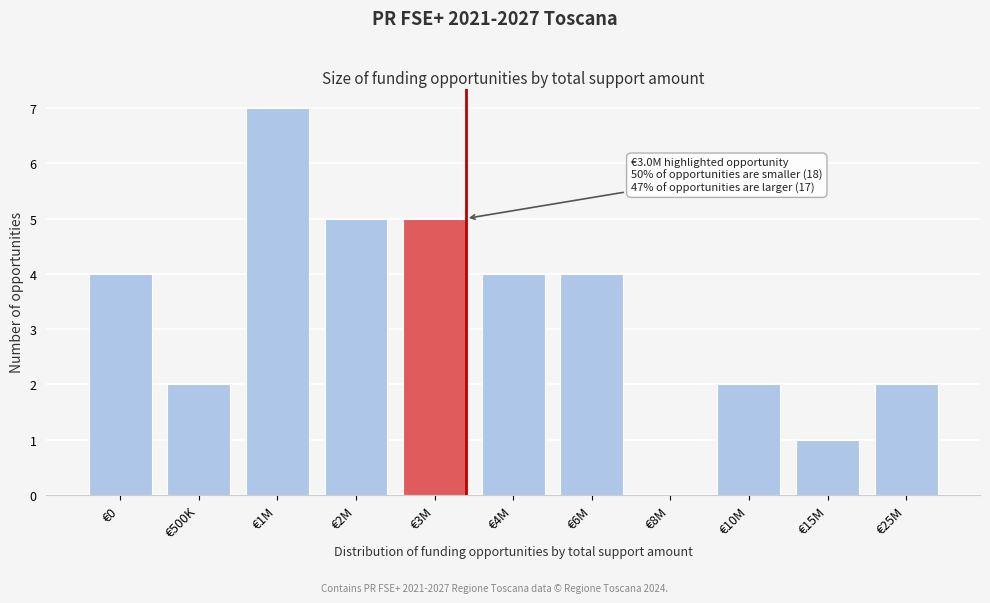

Reading left to right, transcribe all the data shown in this chart.

€0=4	€500K=2	€1M=7	€2M=5	€3M=5	€4M=4	€6M=4	€8M=0	€10M=2	€15M=1	€25M=2